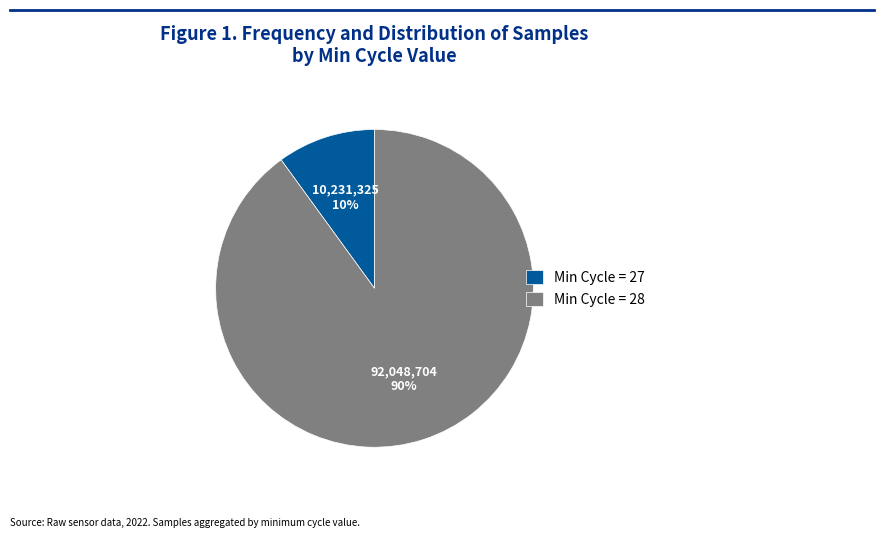

Between Min Cycle = 28 and Min Cycle = 27, which is larger?

Min Cycle = 28